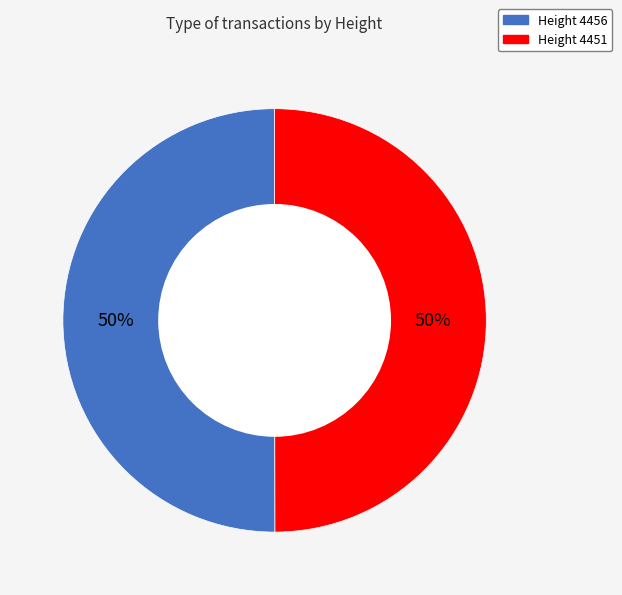

Is the sum of Height 4456 and Height 4451 greater than half?

Yes